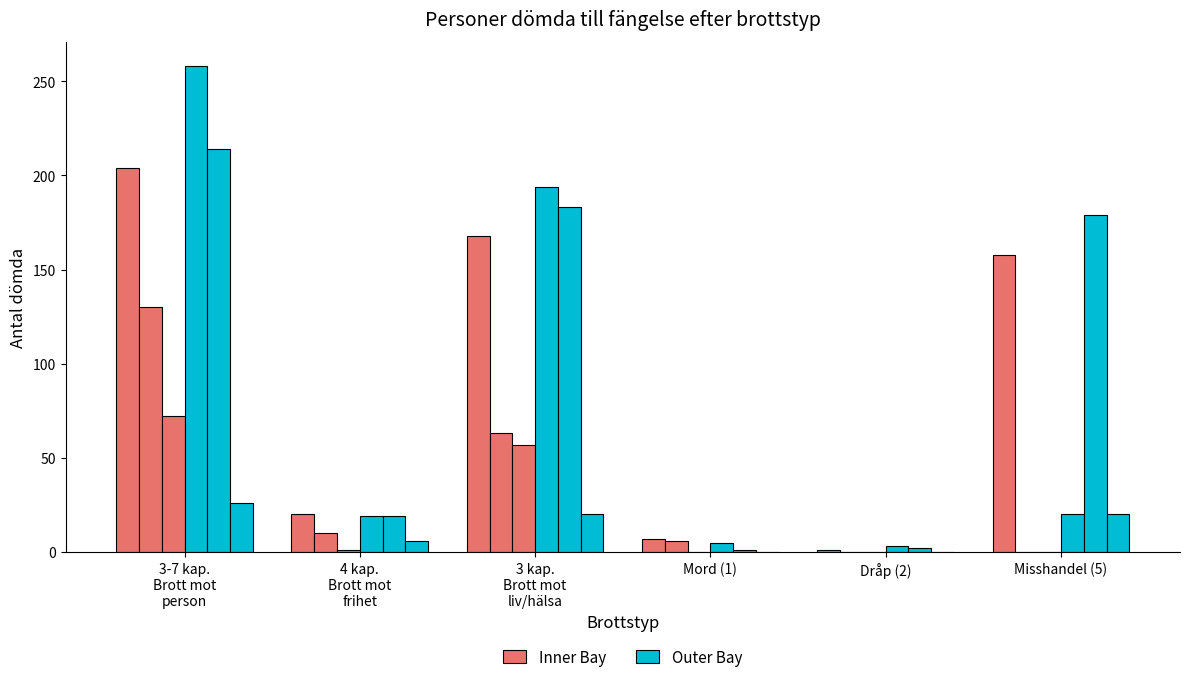

At how many categories does at least one series exceed 119?

3